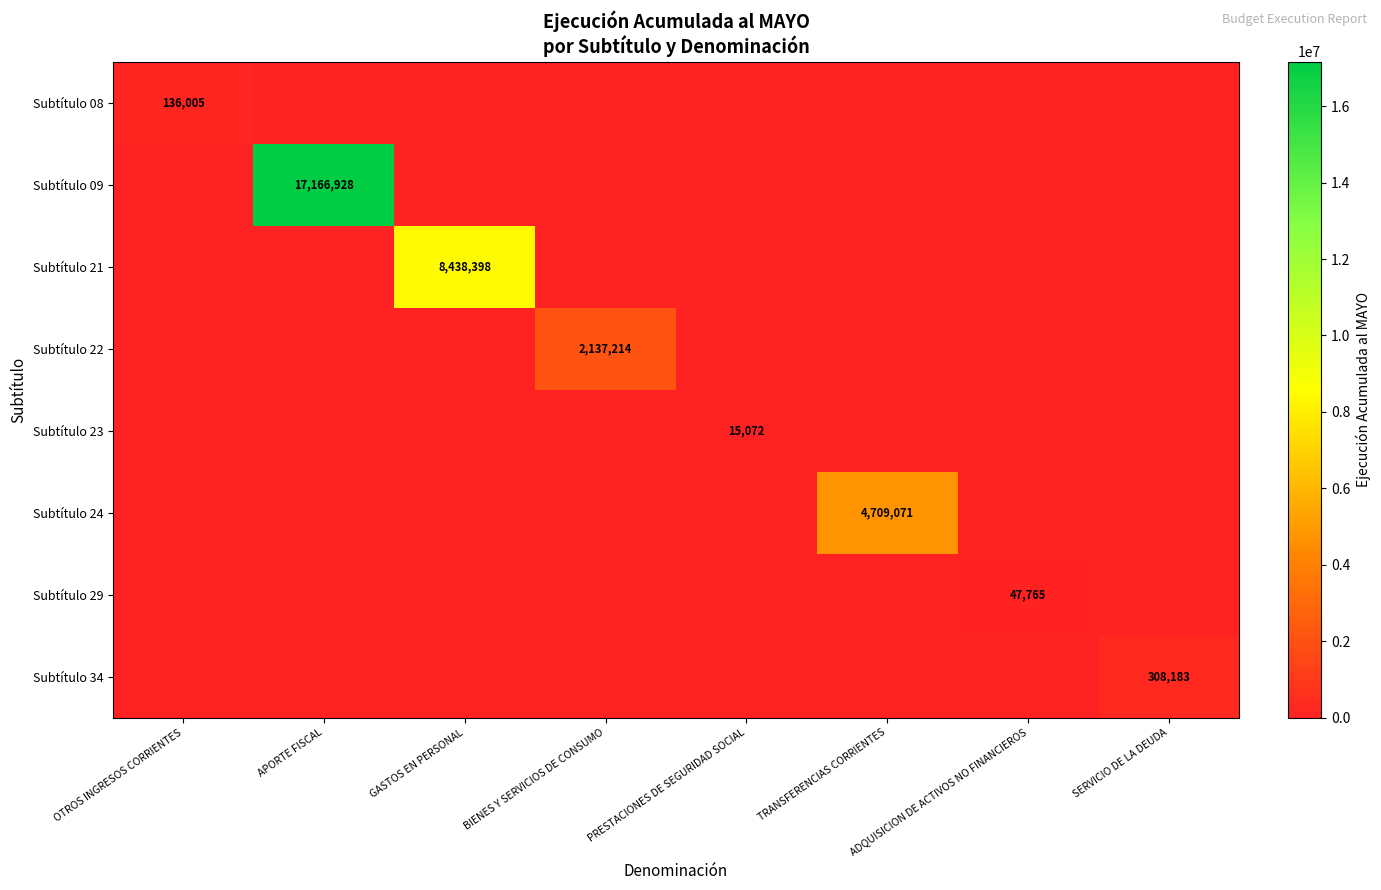

What is the total value across all series at GASTOS EN PERSONAL?

8438398